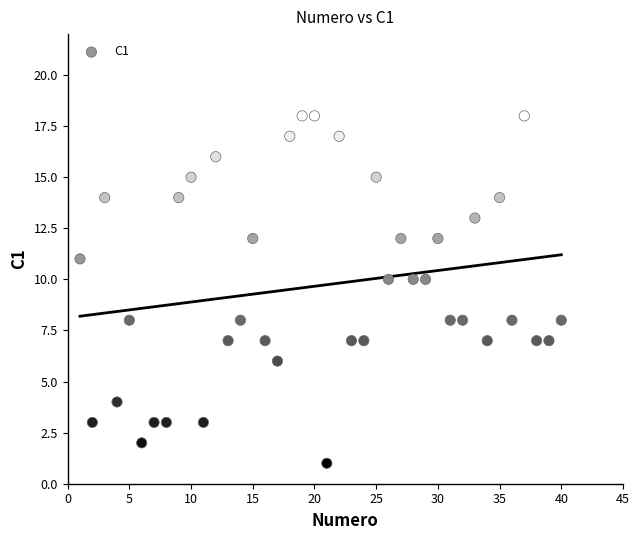

What is the range of Y values (max minus min)?

17